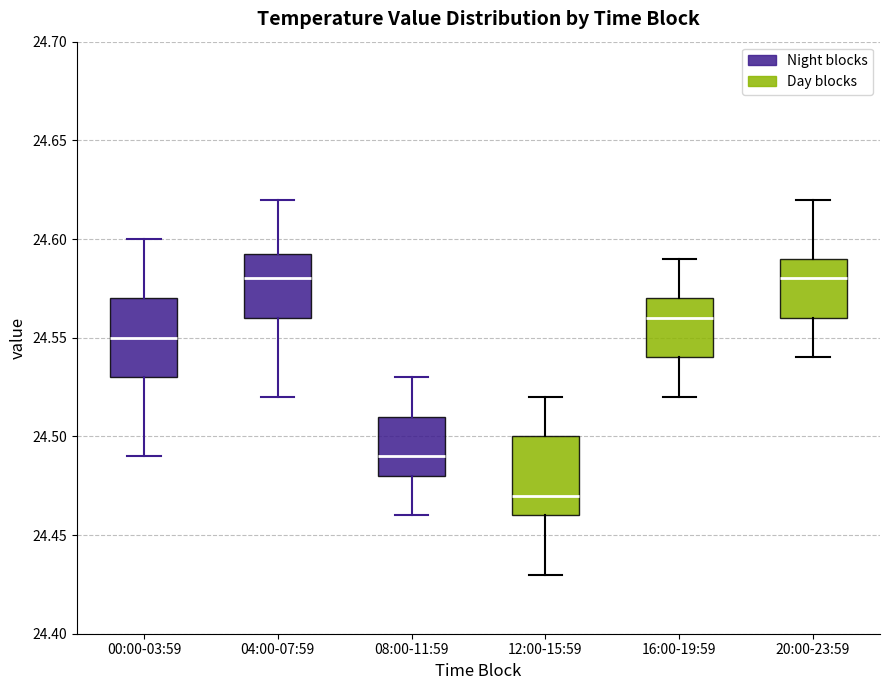

Where does the median line of the box for 16:00-19:59 sit on the y-axis? The values are not printed on the chart, so give them approximately, as read against the axis.

24.560